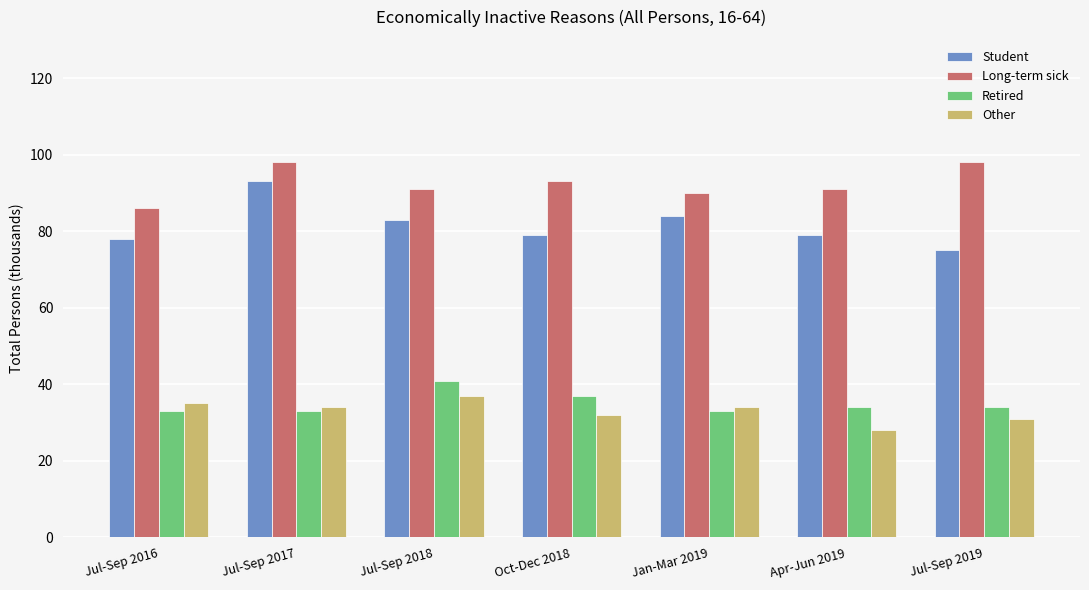

Which series has the largest total across all categories?

Long-term sick